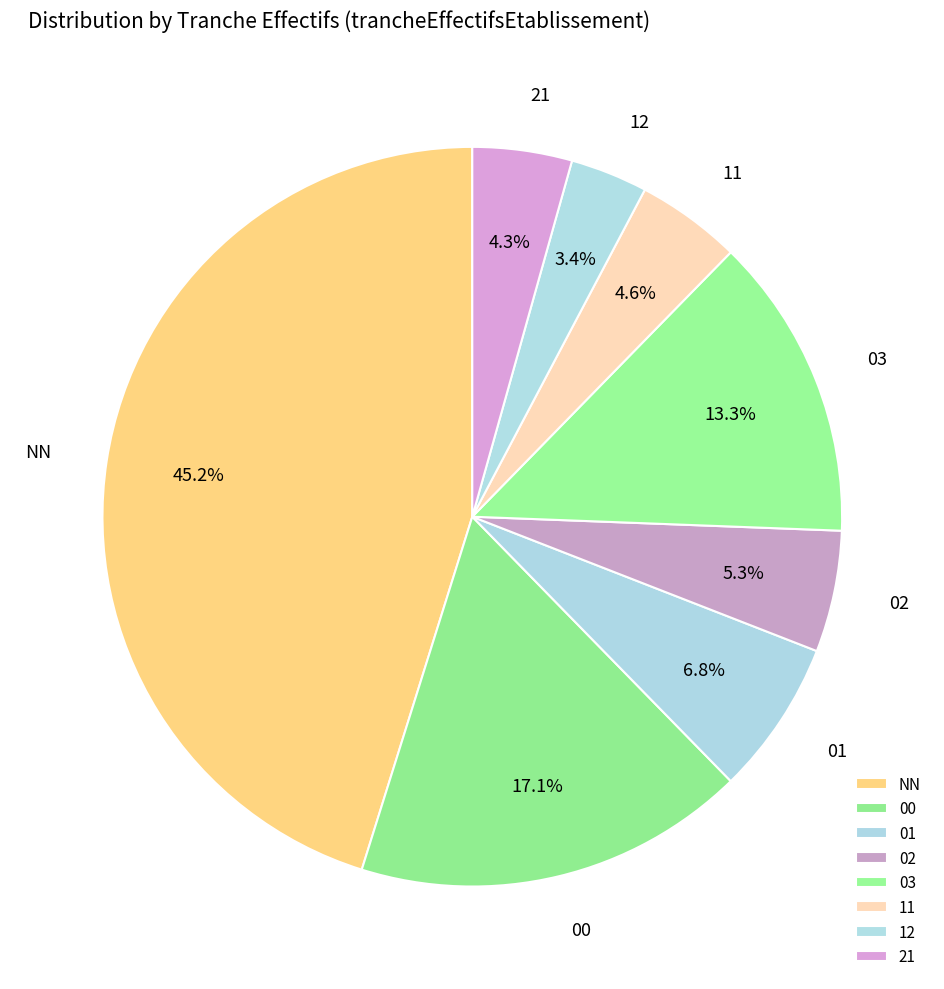

What percentage is the 21 slice, to the nearest percent?

4%